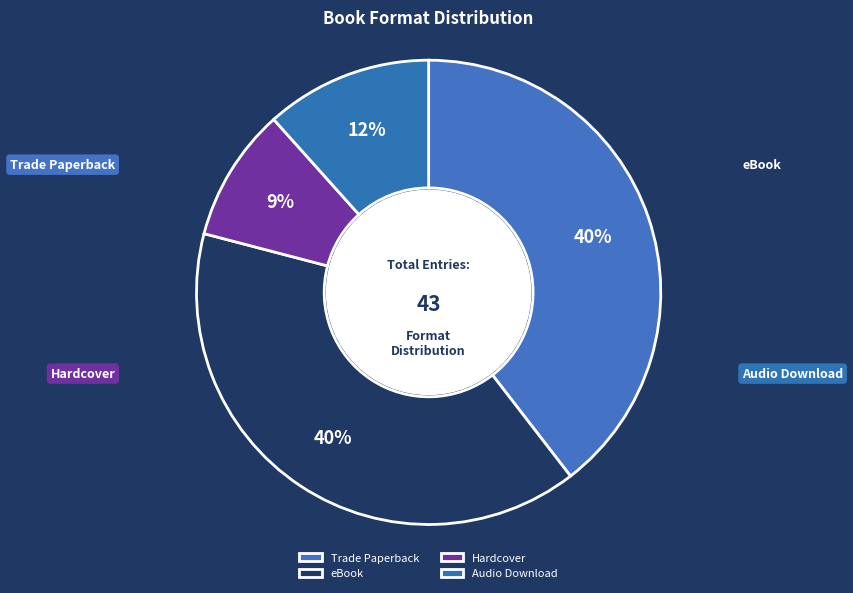

Is the sum of Trade Paperback and Hardcover greater than half?

No